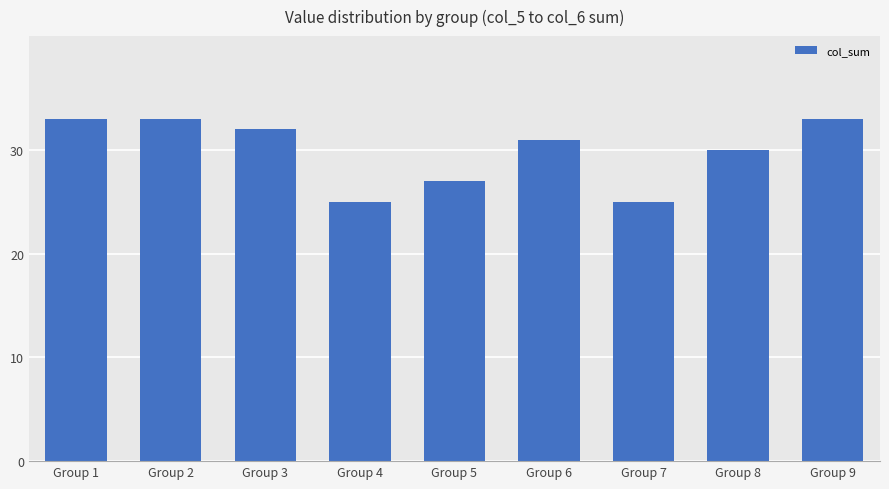

Is it true that the value at Group 5 is 27?

True